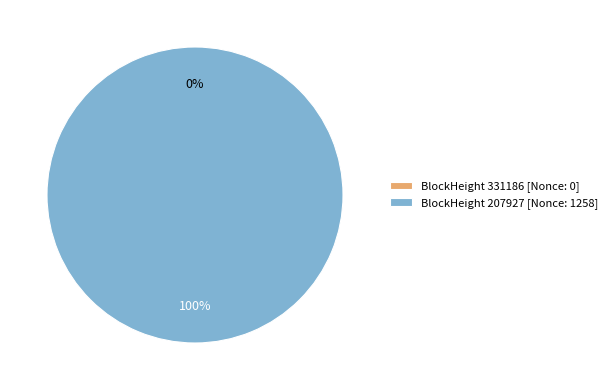

Is it true that 207927 is 99% of the pie?

False